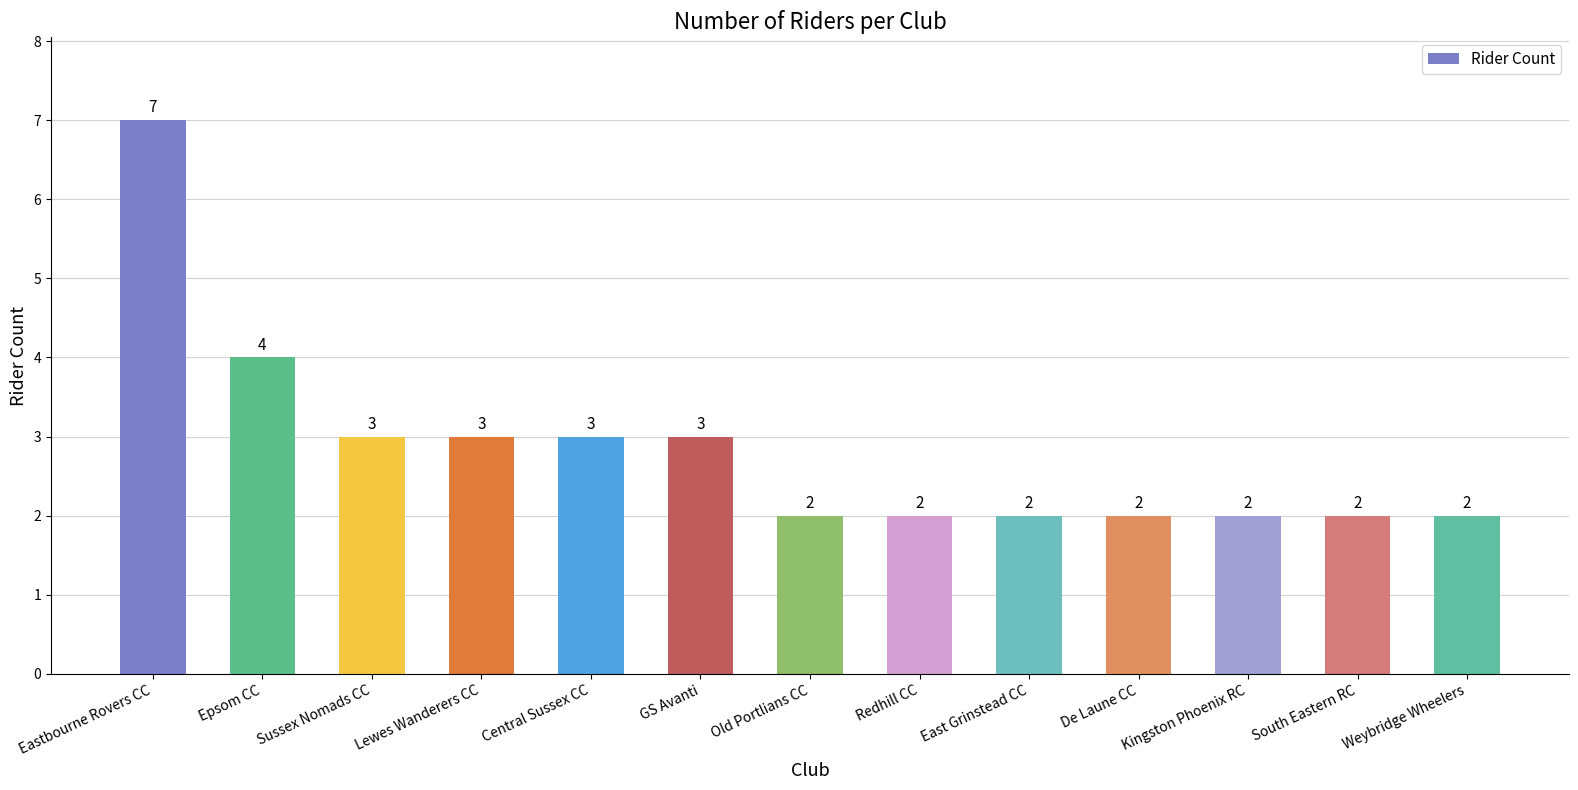

At which label is the value closest to 4?

Epsom CC